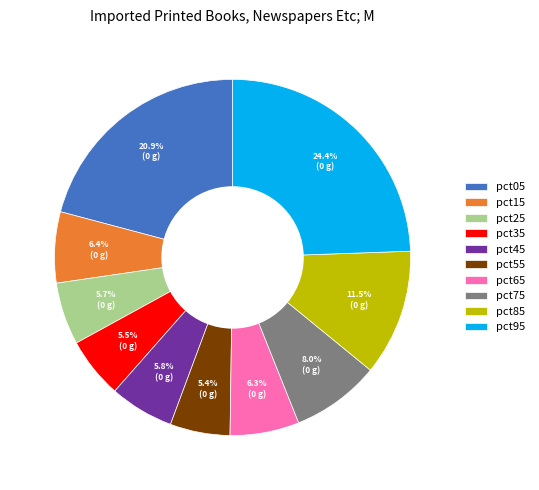

The pct55 slice represents 5% of the pie. True or false?

True